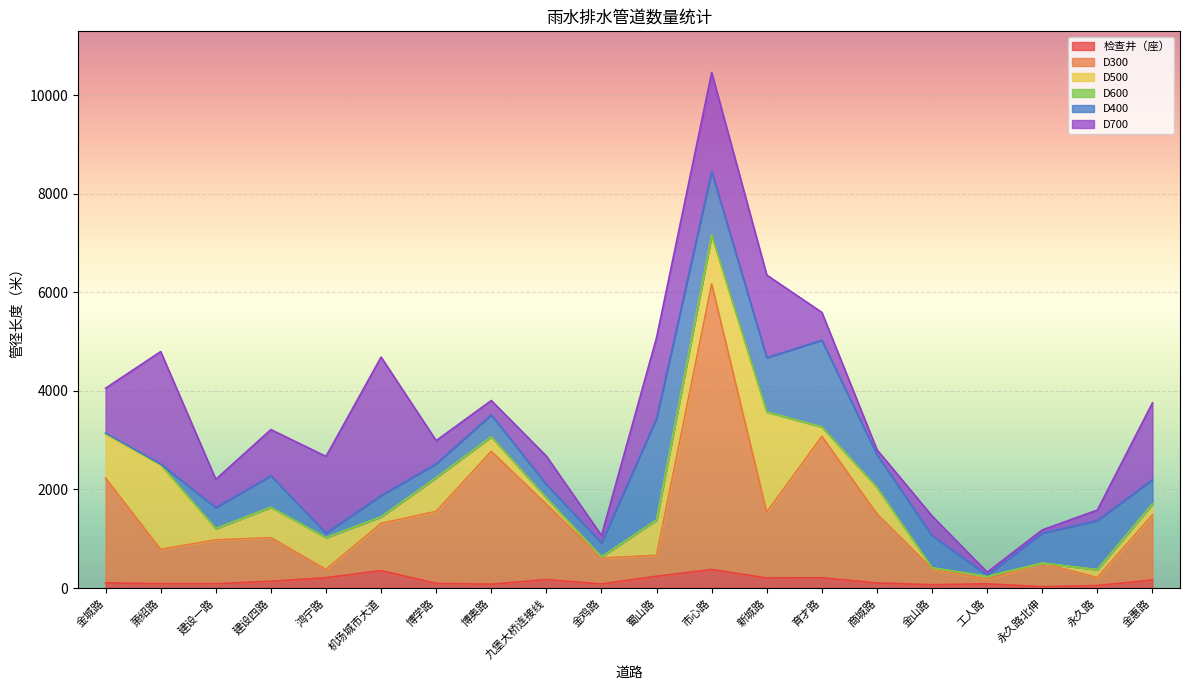

List the labels in order of D300 value, smallest first.

工人路, 永久路, 鸿宁路, 金山路, 蜀山路, 永久路北伸, 金鸡路, 萧绍路, 建设四路, 建设一路, 机场城市大道, 金惠路, 新城路, 商城路, 博学路, 九堡大桥连接线, 金城路, 博奥路, 育才路, 市心路